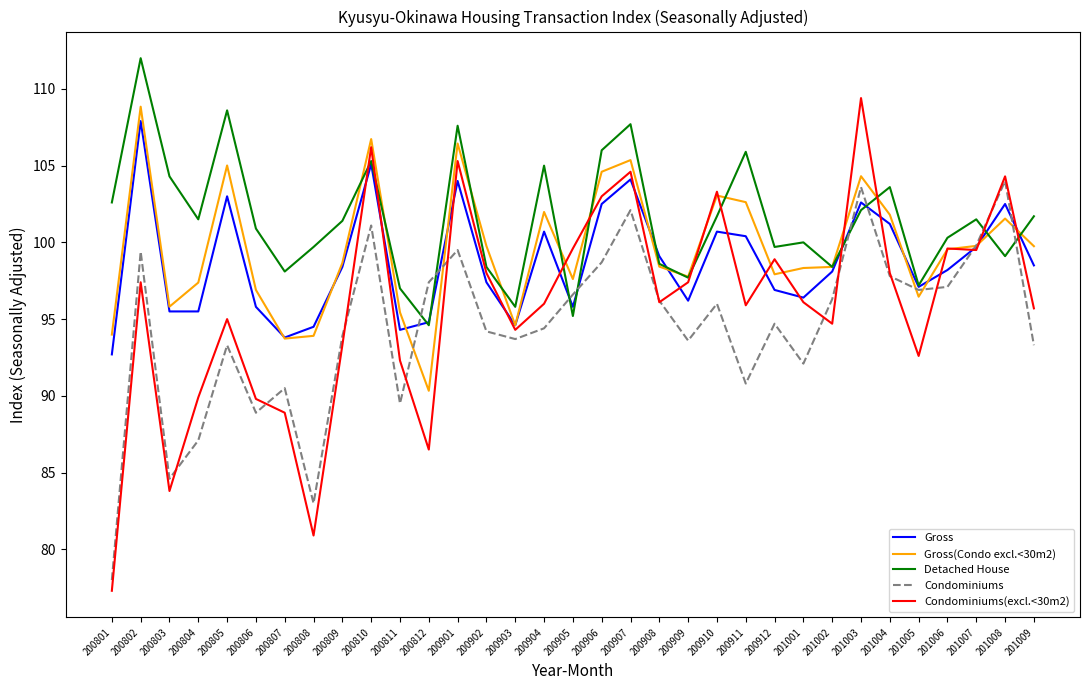

The value of Gross at 201007 is 154.8. True or false?

False